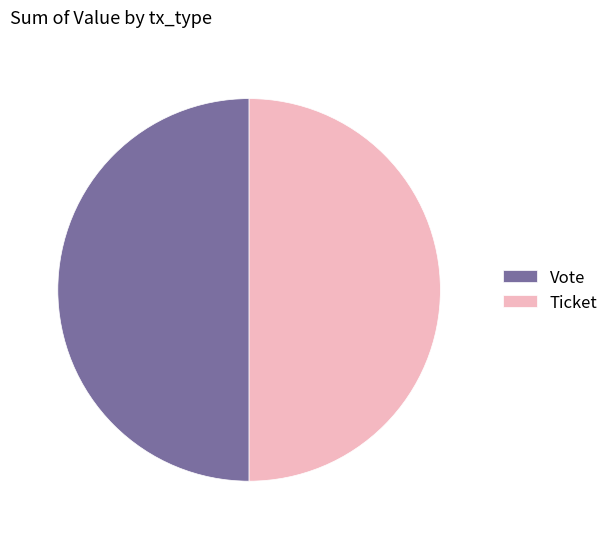

Combined, do Ticket and Vote account for over 50%?

Yes